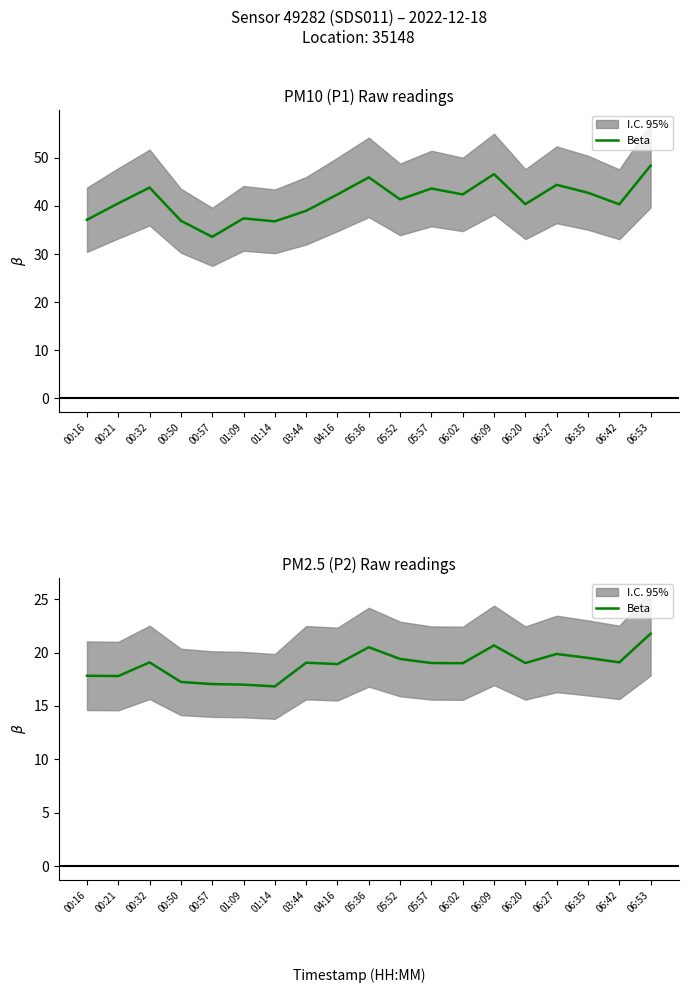

How many data points are less than 19?

7